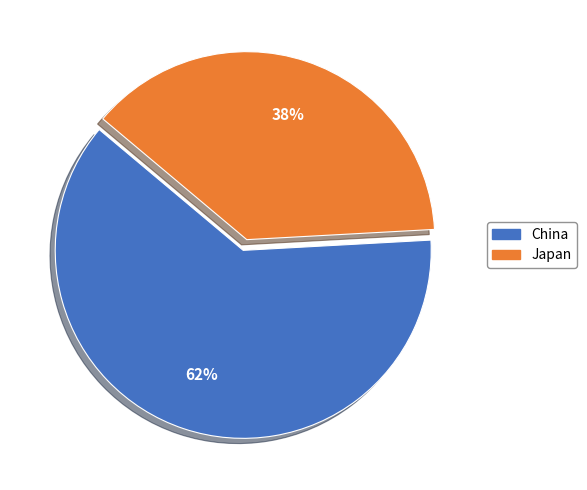

Is there any slice that represents more than half of the pie?

Yes